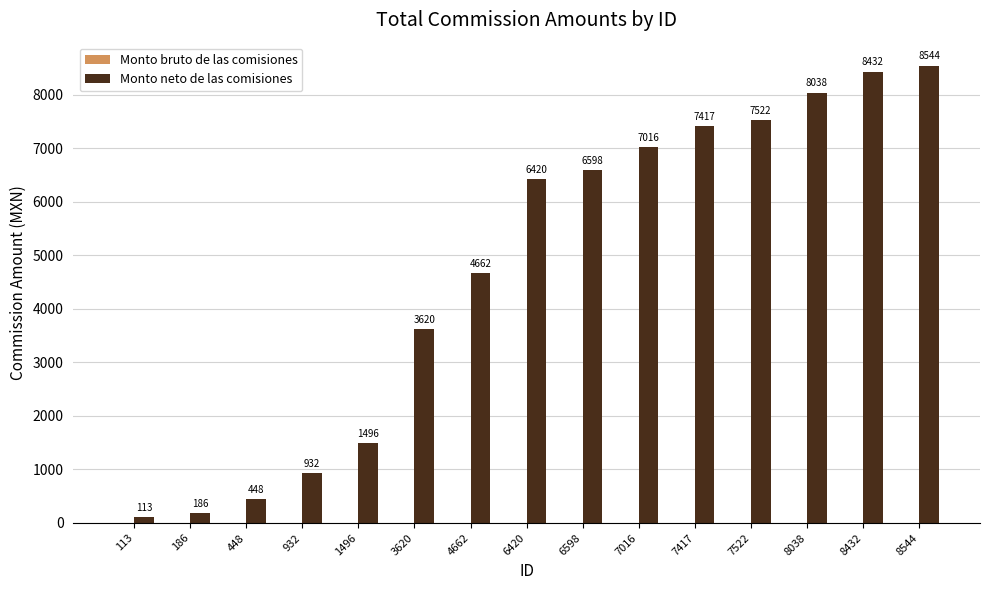

Between 7417 and 3620, which is larger?

7417